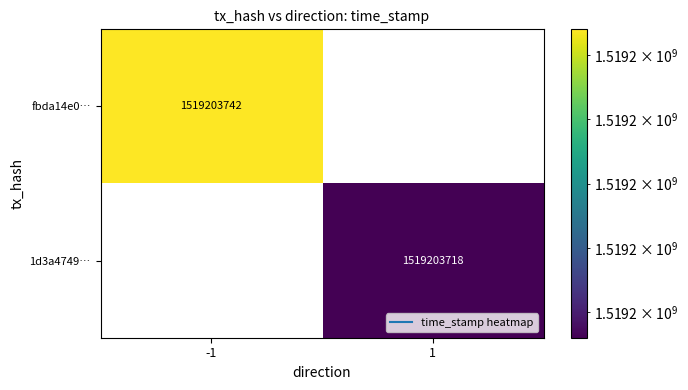

The 1d3a4749… series shows -692050455 at -1. True or false?

False